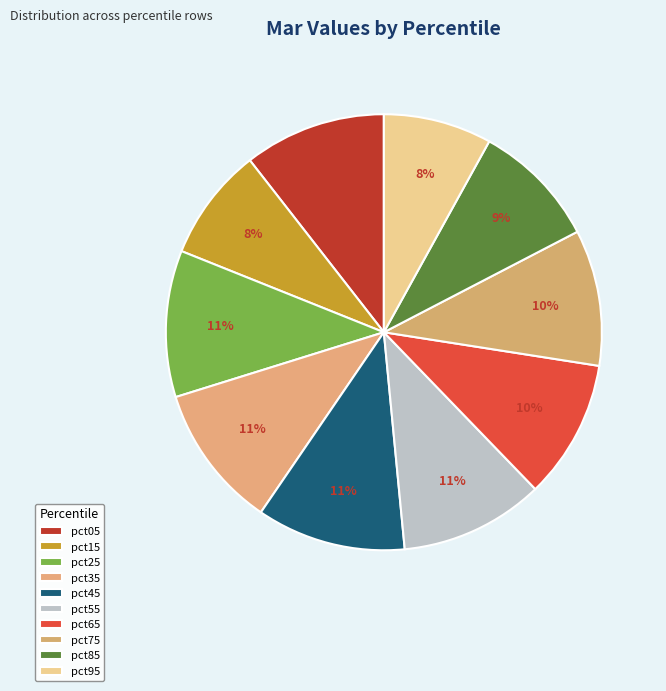

What percentage is the pct05 slice, to the nearest percent?

11%